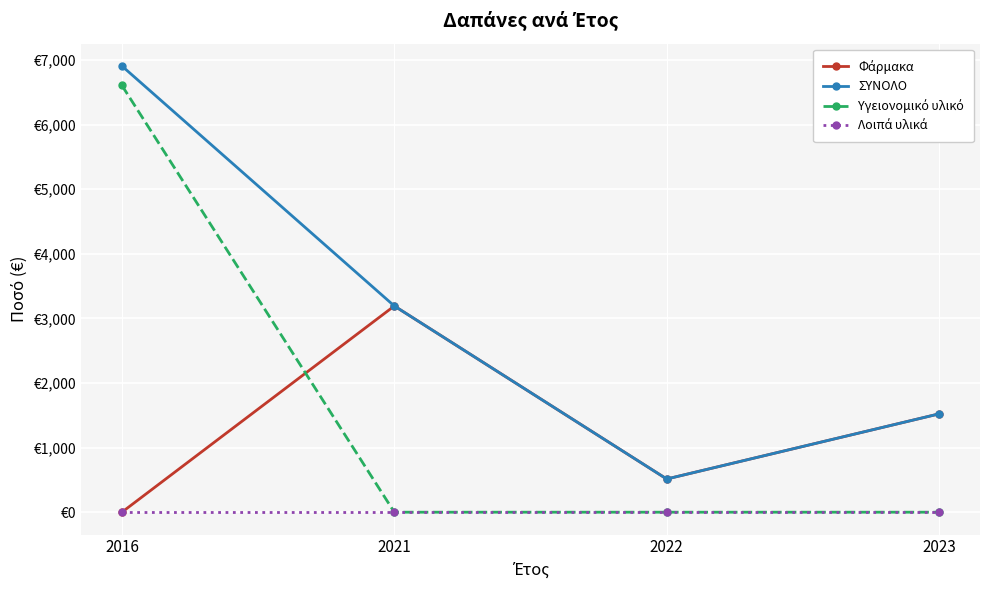

Does the chart have visible grid lines?

Yes